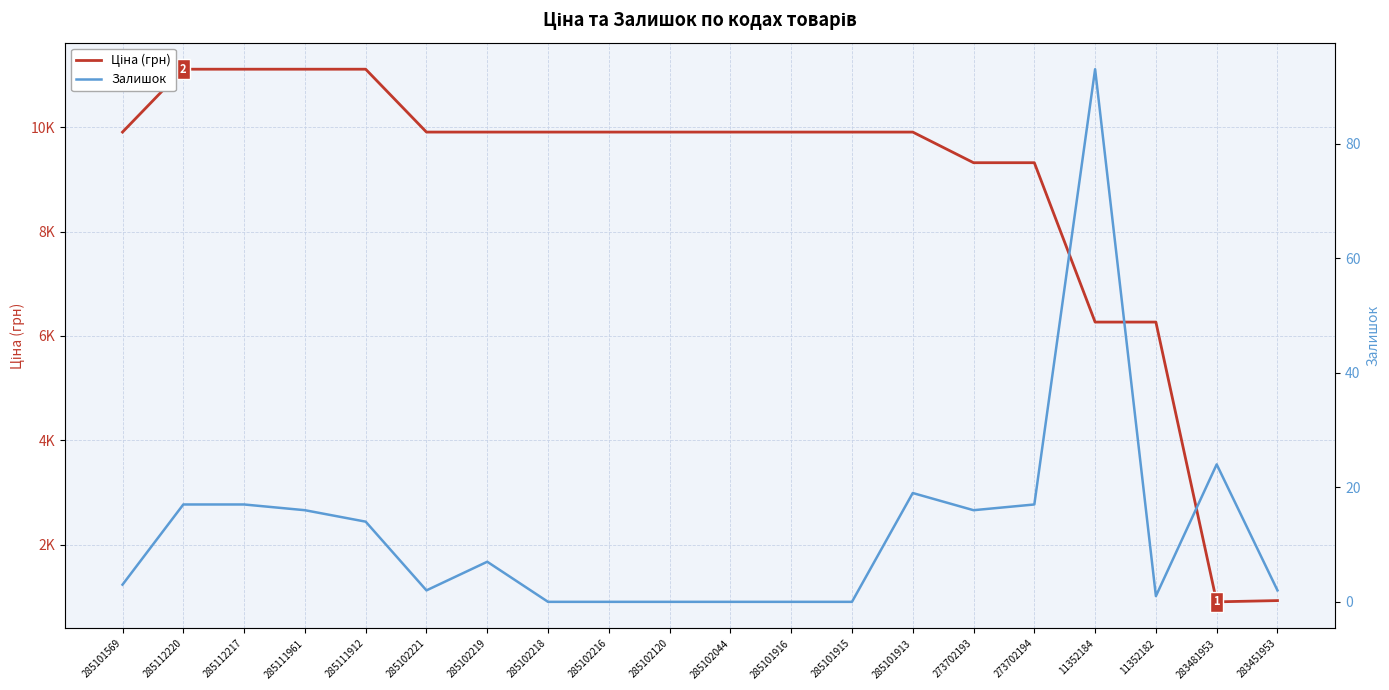

Rank the series at 285112220 from lowest to highest value.

Залишок, Ціна (грн)